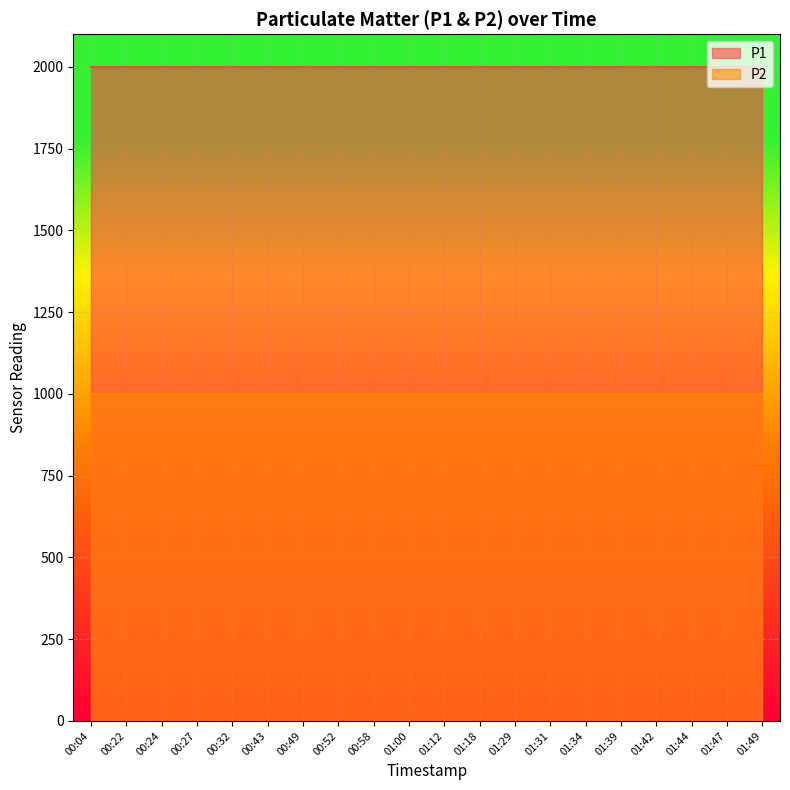

Reading left to right, list all the values displayed in this chart.

P1: 00:04=1999.9	00:22=1999.9	00:24=1999.9	00:27=1999.9	00:32=1999.9	00:43=1999.9	00:49=1999.9	00:52=1999.9	00:58=1999.9	01:00=1999.9	01:12=1999.9	01:18=1999.9	01:29=1999.9	01:31=1999.9	01:34=1999.9	01:39=1999.9	01:42=1999.9	01:44=1999.9	01:47=1999.9	01:49=1999.9
P2: 00:04=999.9	00:22=999.9	00:24=999.9	00:27=999.9	00:32=999.9	00:43=999.9	00:49=999.9	00:52=999.9	00:58=999.9	01:00=999.9	01:12=999.9	01:18=999.9	01:29=999.9	01:31=999.9	01:34=999.9	01:39=999.9	01:42=999.9	01:44=999.9	01:47=999.9	01:49=999.9